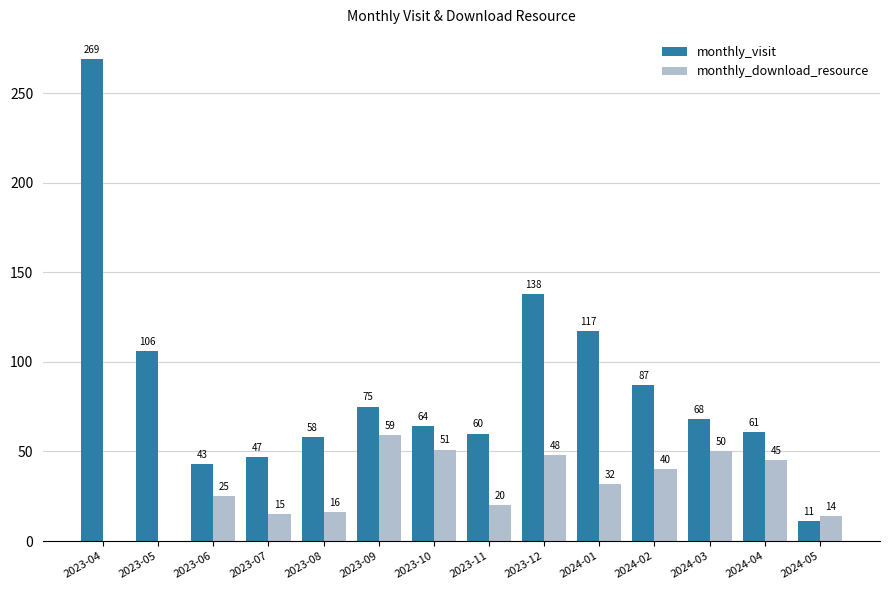

Is it true that monthly_visit equals 75 at 2023-09?

True